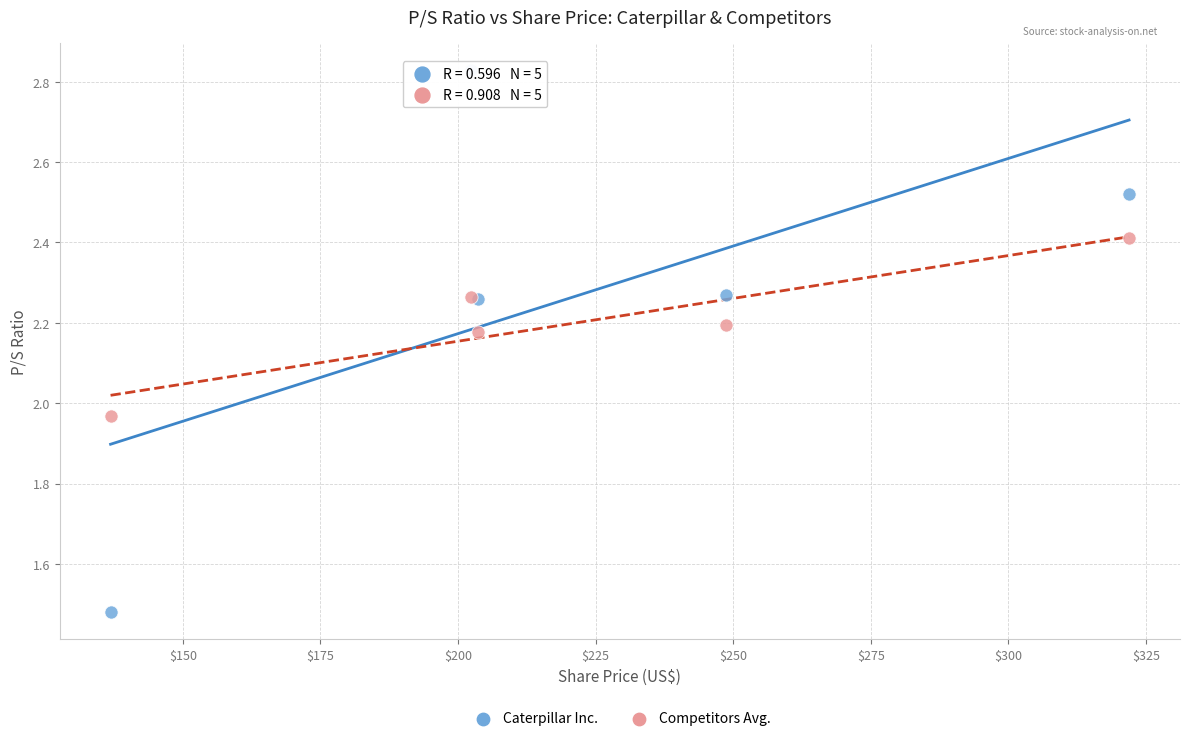

Which series has the widest spread of Y values?

Caterpillar Inc.